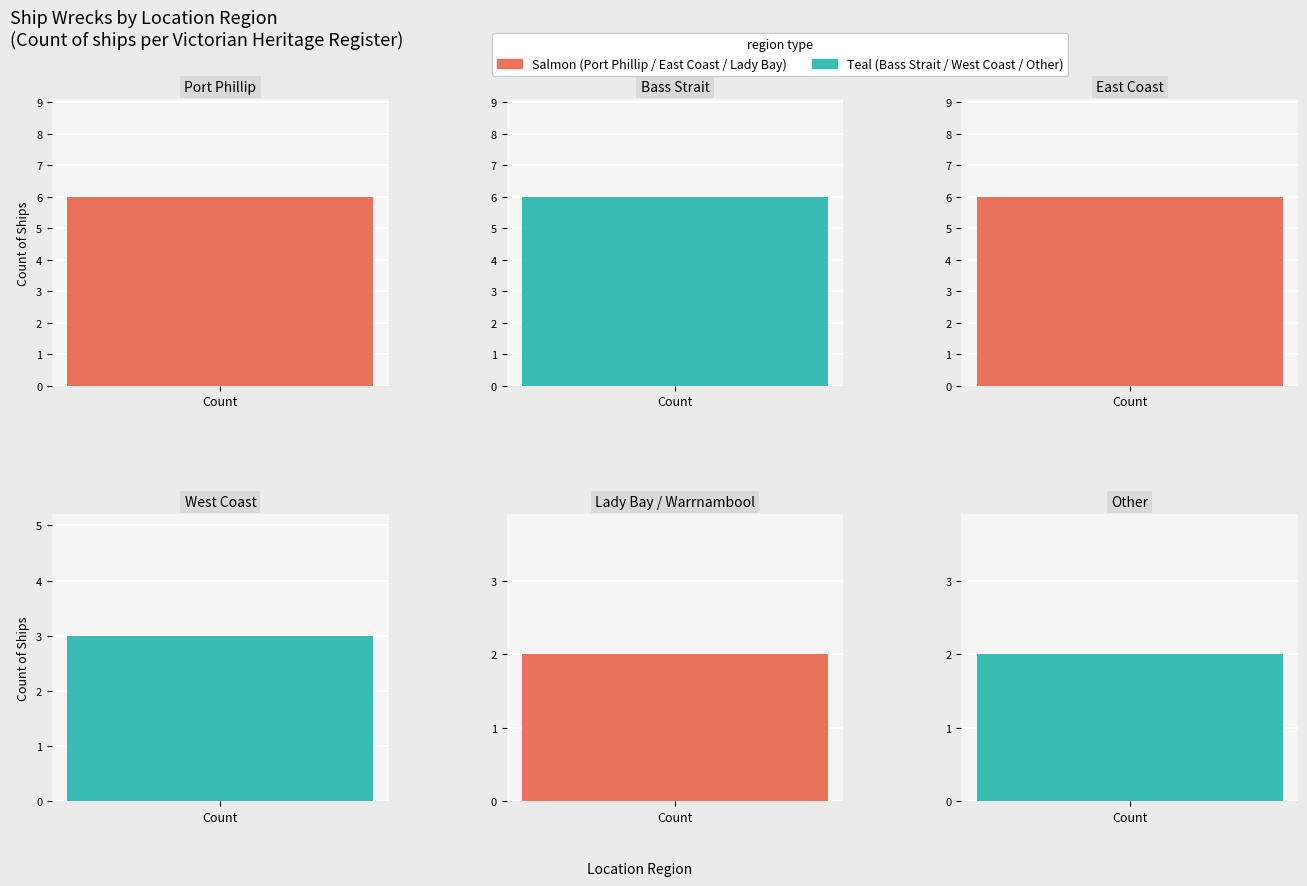

What position from the right is Other?

1